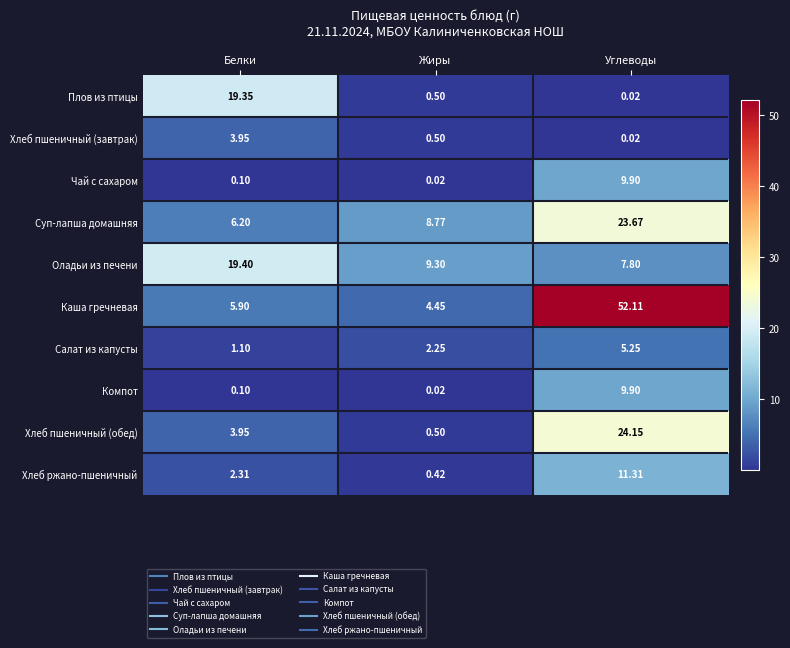

List the labels in order of Хлеб пшеничный (обед) value, smallest first.

Жиры, Белки, Углеводы